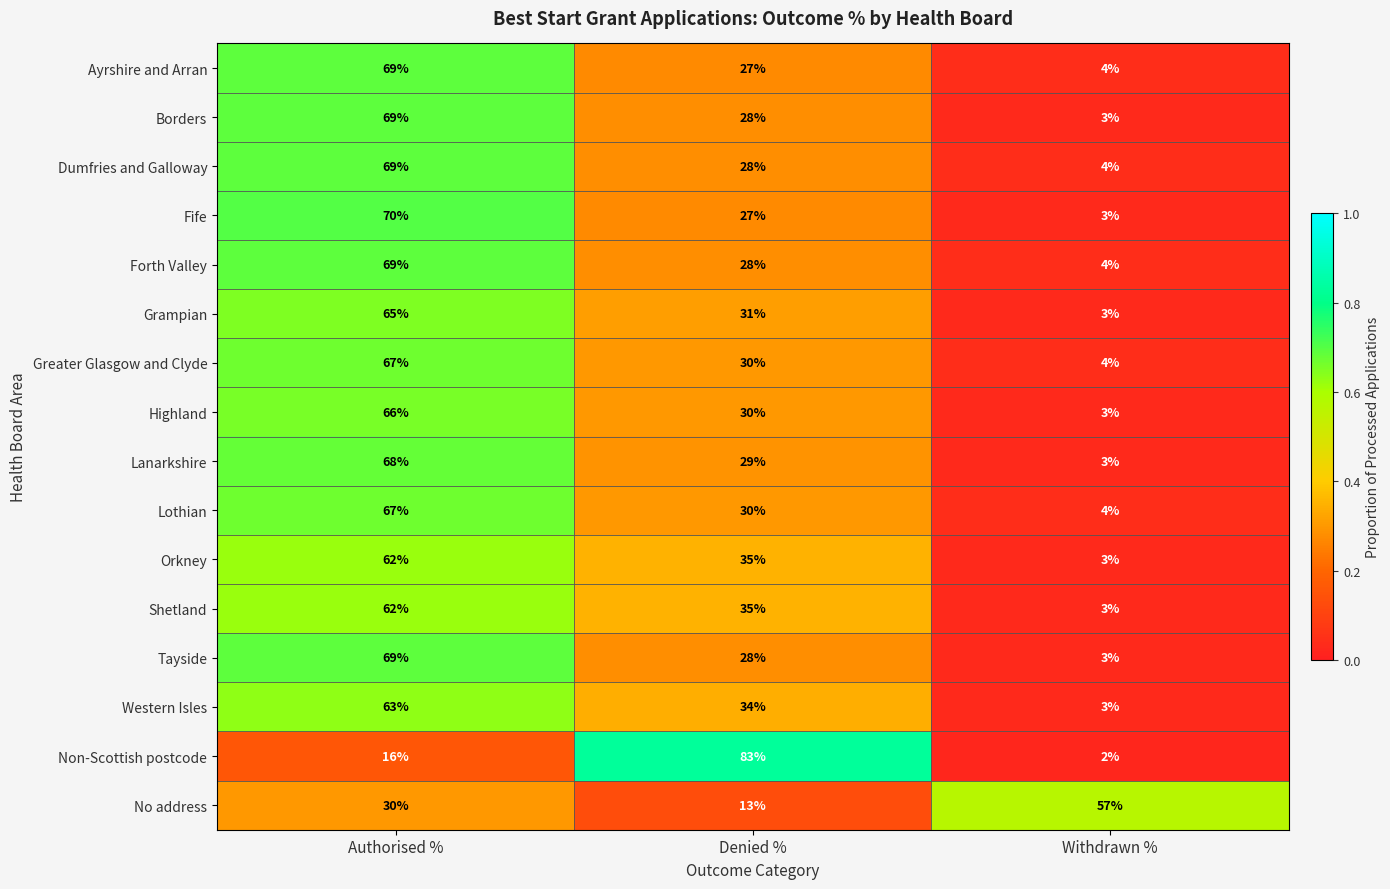

What is the highest value of the Shetland series?

62